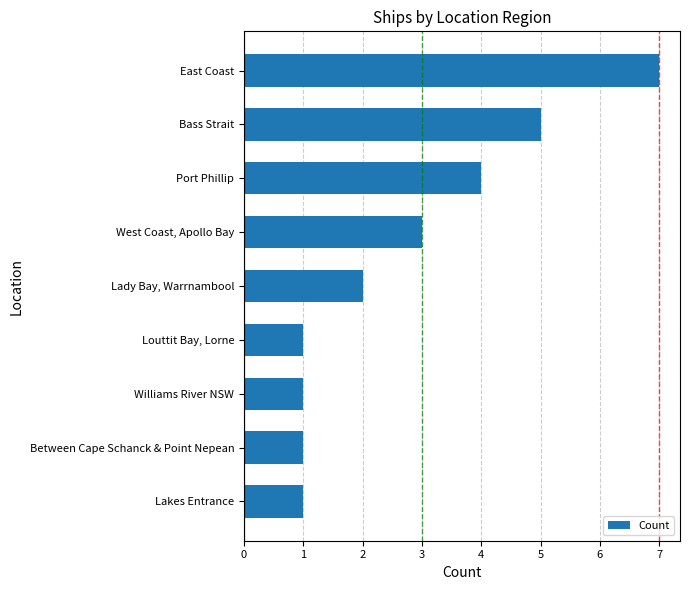

The chart shows a value of 5 at Bass Strait. True or false?

True